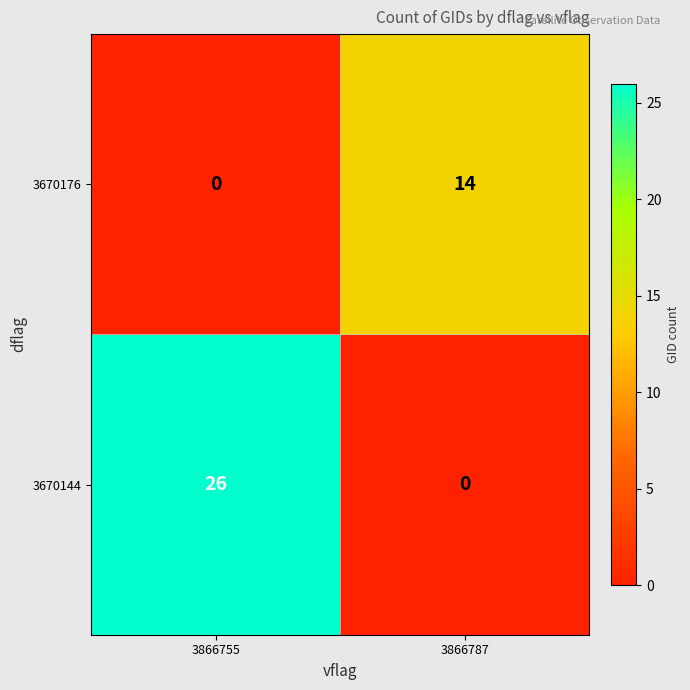

Which series changed the most between 3866755 and 3866787?

3670144